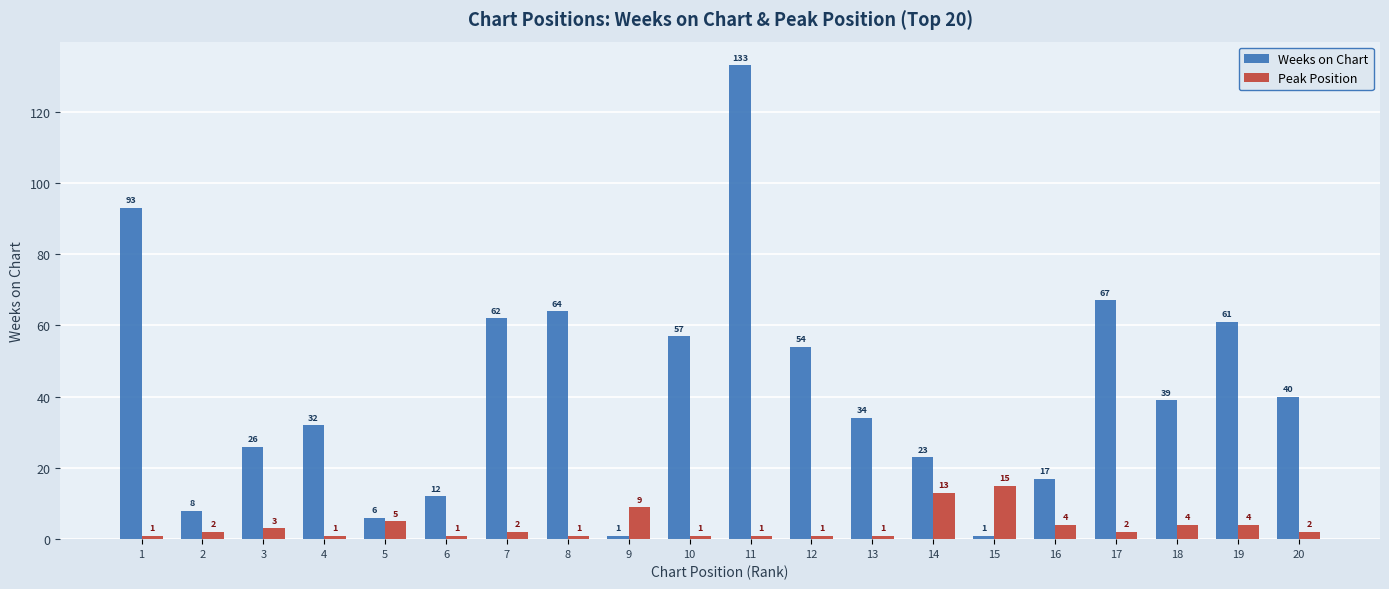

The Weeks on Chart series shows 23 at 16. True or false?

False